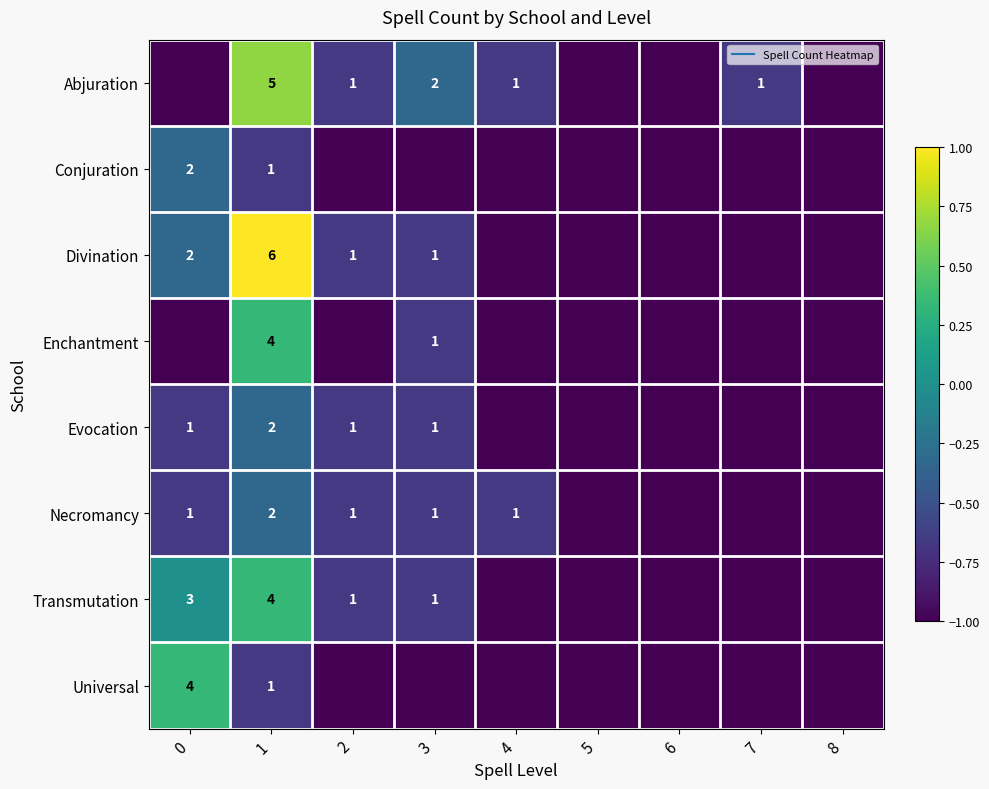

What is the minimum value shown in the chart?

-1.0